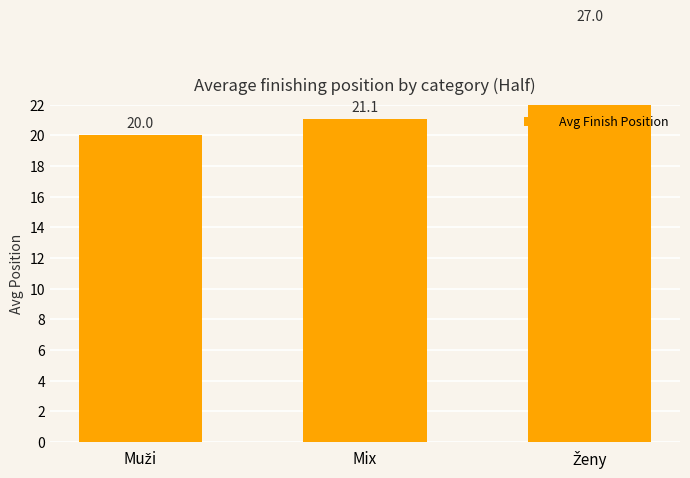

The chart shows a value of 21.1 at Mix. True or false?

True